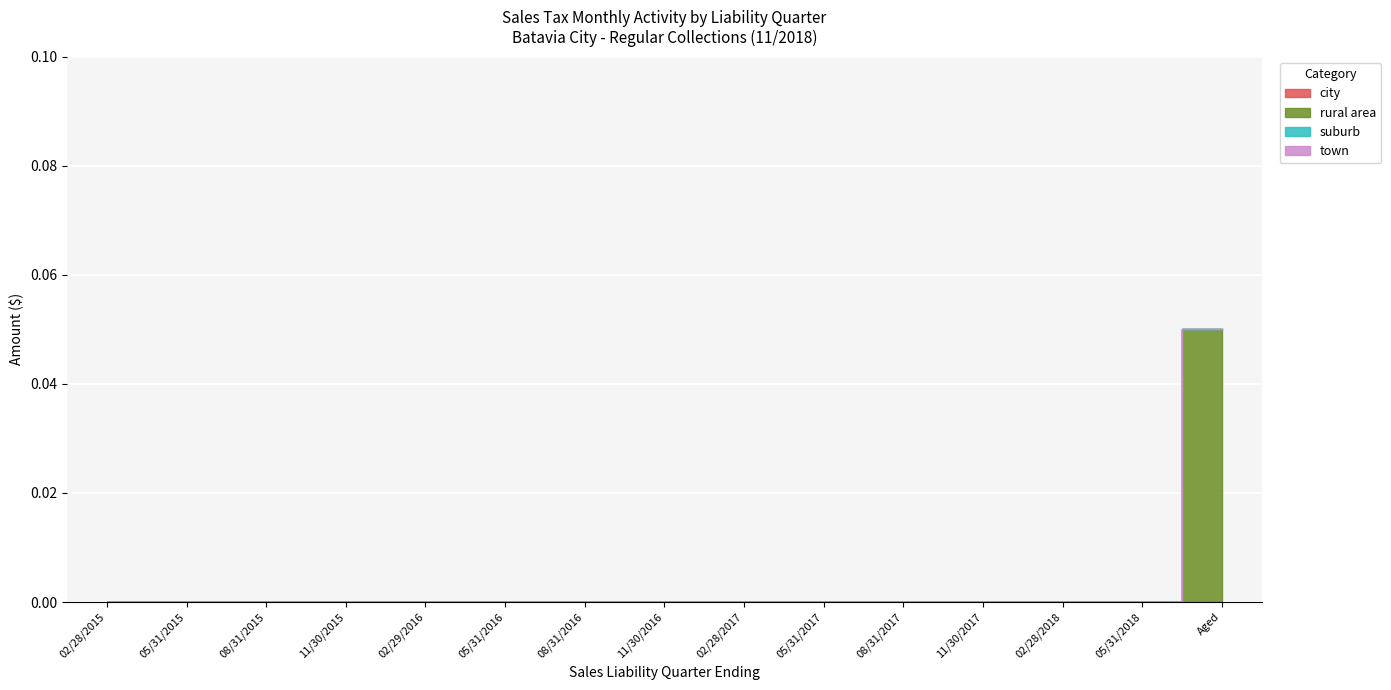

True or false: city and rural area cross at least once.

False